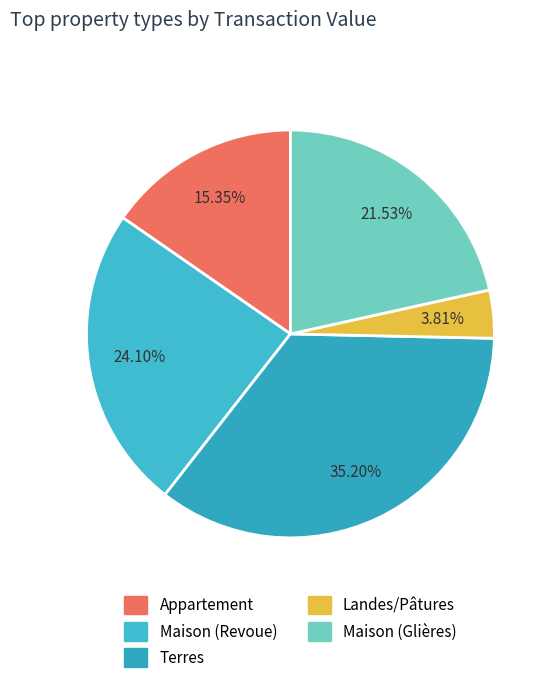

How many slices are in this pie chart?

5